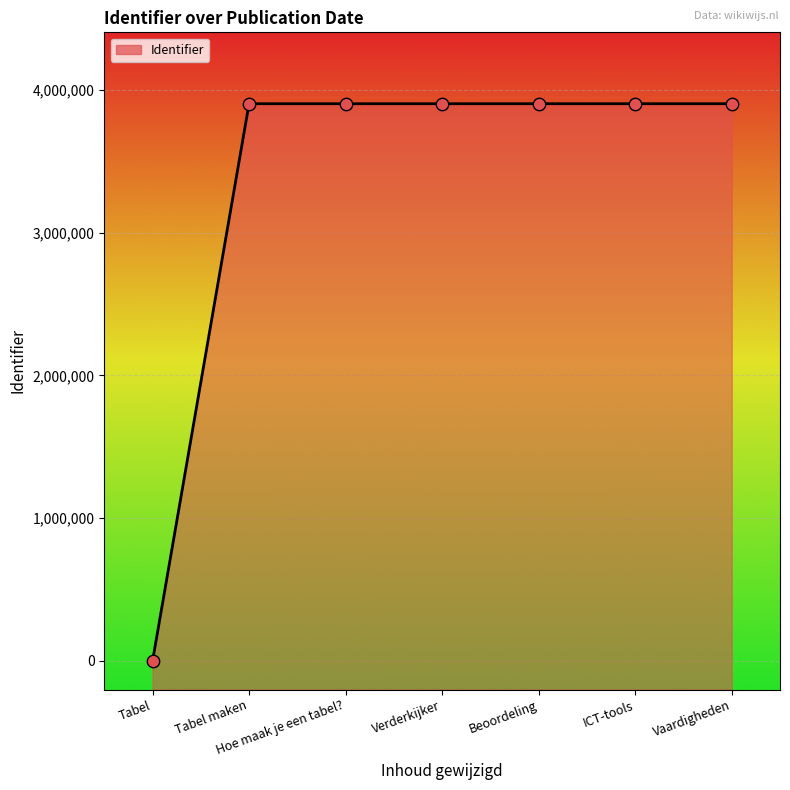

Which has a higher value, Beoordeling or Vaardigheden?

Vaardigheden